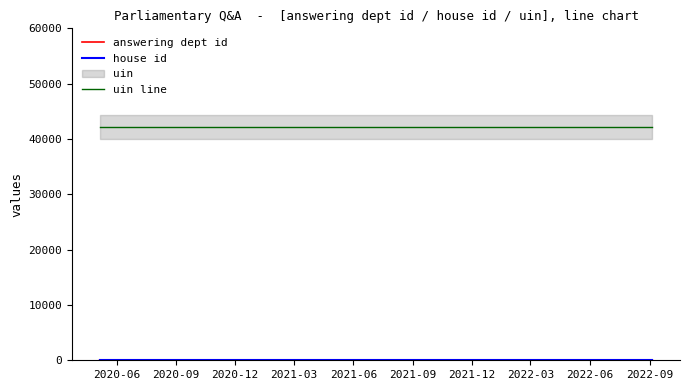

What is the maximum value for uin line?

42175